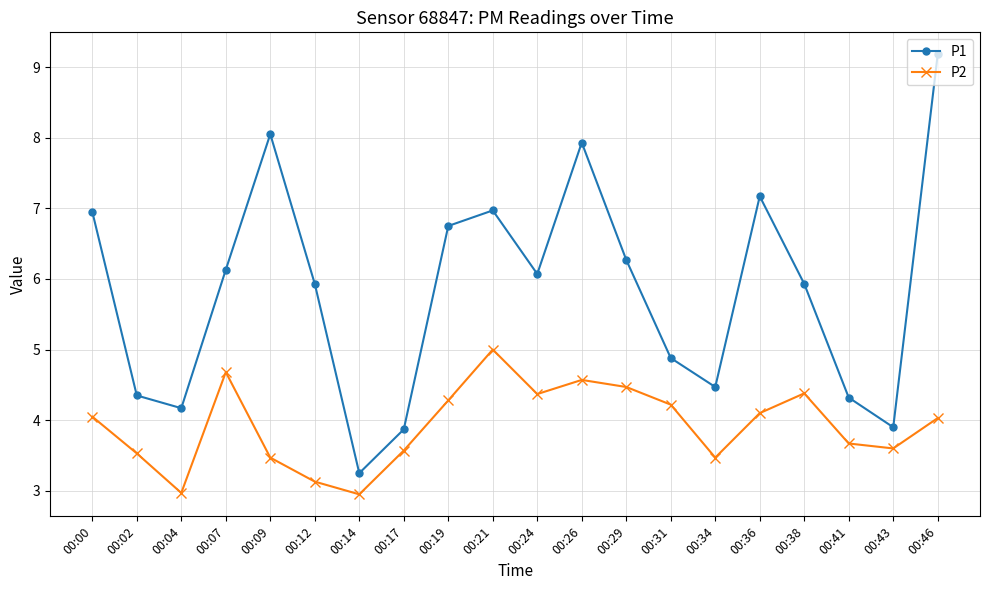

What is the average value of the P1 series?

5.8